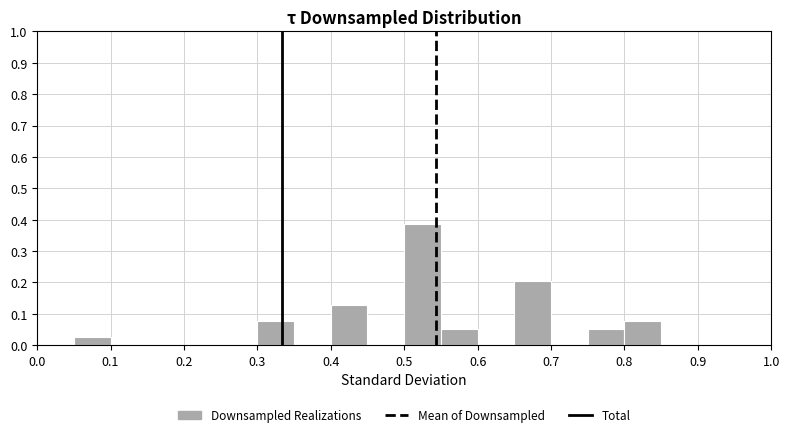

Reading left to right, list every bar in this chart as the range it spans on the x-axis followed by its height. The values are not printed on the chart, so give them approximately, as read against the axis.

0.00 to 0.05: 0
0.05 to 0.10: 0.03
0.10 to 0.15: 0
0.15 to 0.20: 0
0.20 to 0.25: 0
0.25 to 0.30: 0
0.30 to 0.35: 0.08
0.35 to 0.40: 0
0.40 to 0.45: 0.13
0.45 to 0.50: 0
0.50 to 0.55: 0.38
0.55 to 0.60: 0.05
0.60 to 0.65: 0
0.65 to 0.70: 0.21
0.70 to 0.75: 0
0.75 to 0.80: 0.05
0.80 to 0.85: 0.08
0.85 to 0.90: 0
0.90 to 0.95: 0
0.95 to 1.00: 0